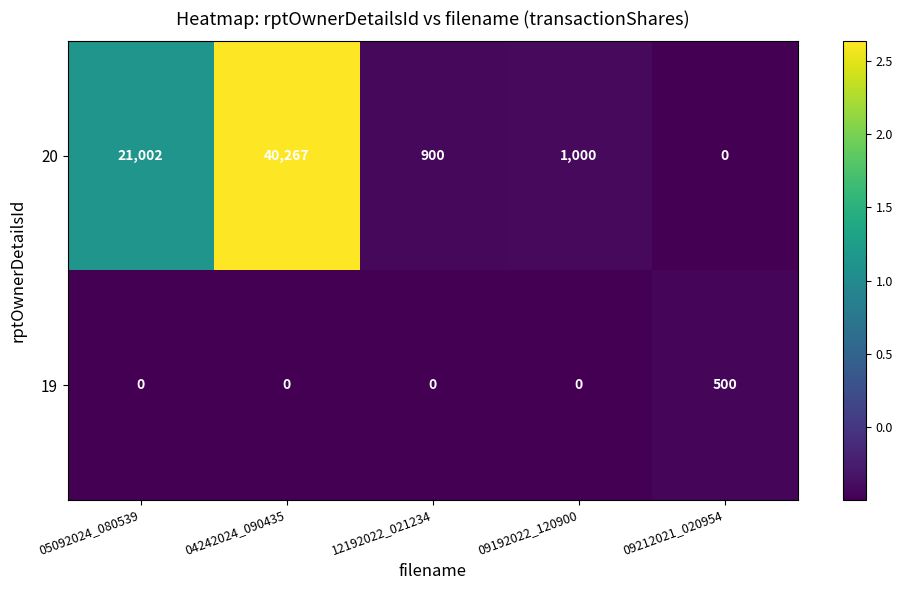

List the labels in order of 20 value, largest first.

04242024_090435, 05092024_080539, 09192022_120900, 12192022_021234, 09212021_020954